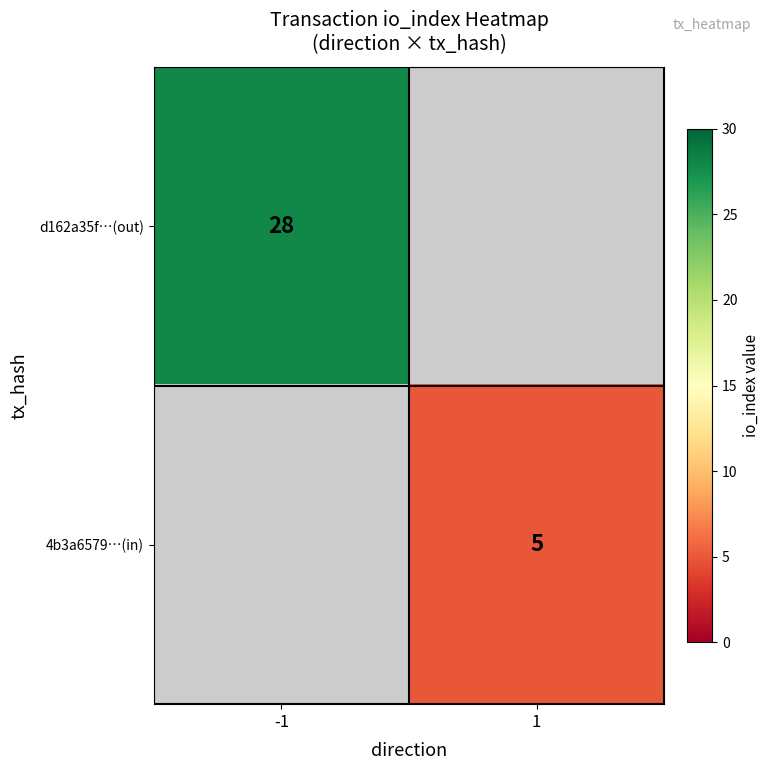

Is it true that 4b3a6579…(in) equals 7 at 1?

False